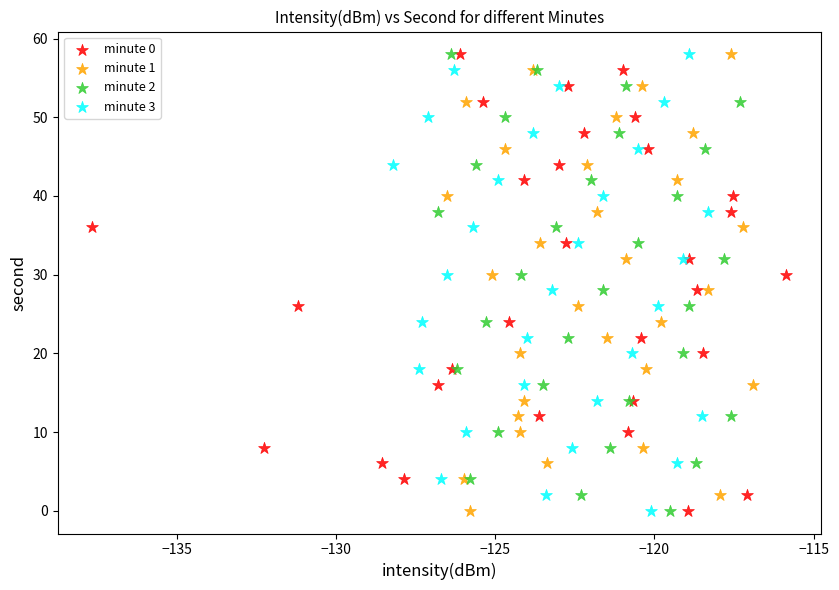

What are all the series names shown in the legend?

minute 0, minute 1, minute 2, minute 3